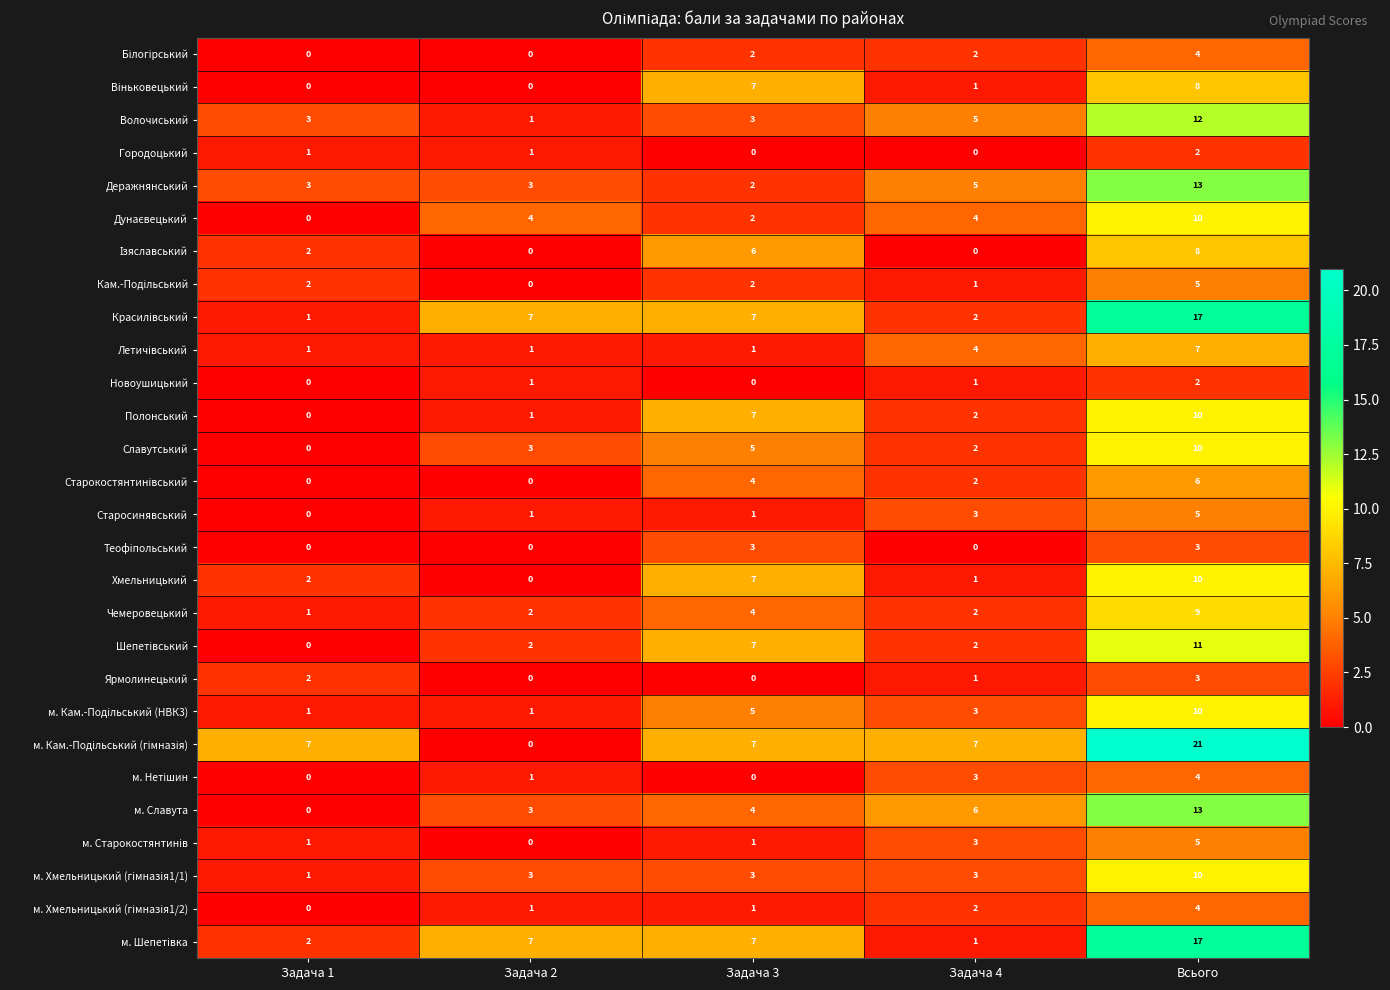

At how many categories does at least one series exceed 8?

1